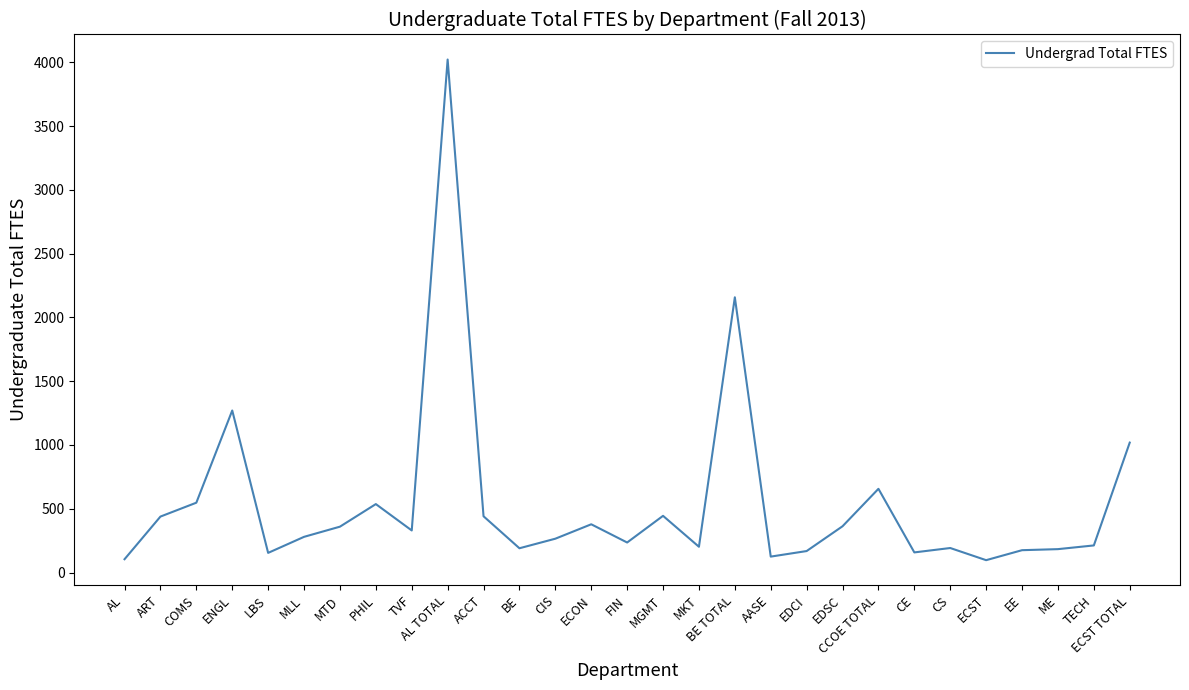

What is the average value?

541.6